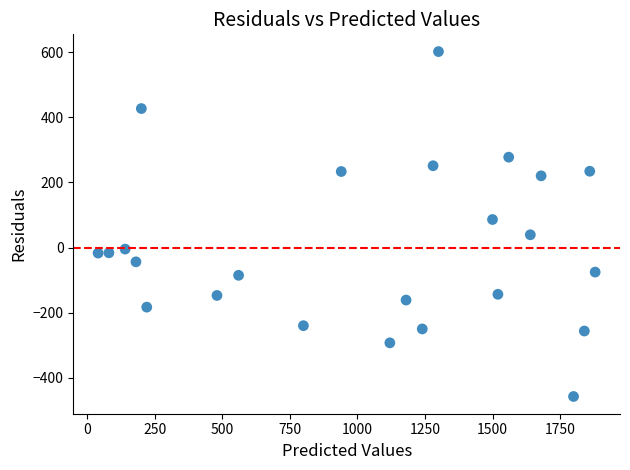

What is the range of Y values (max minus min)?

1058.7